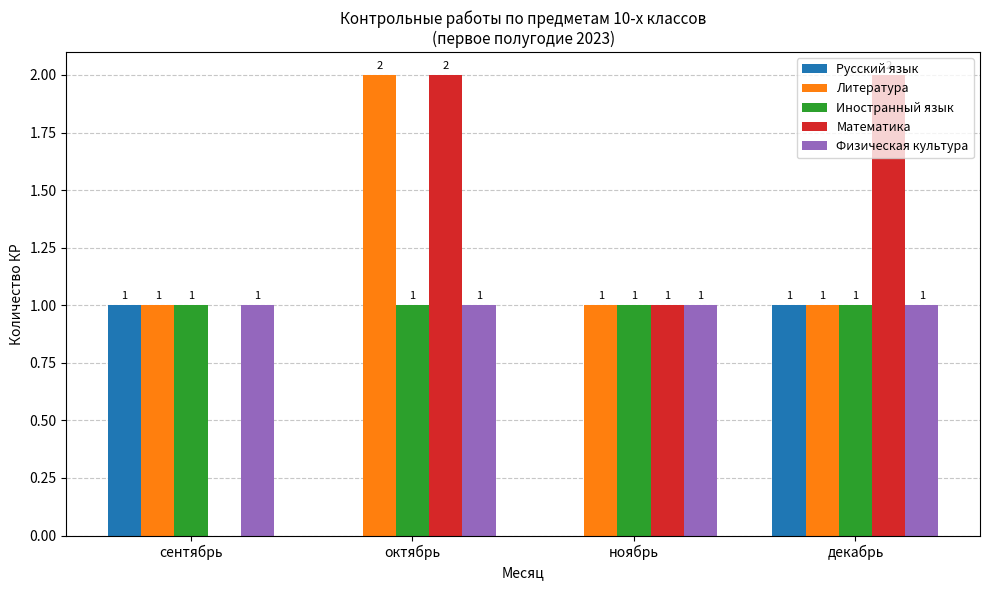

How many series are shown in this chart?

5